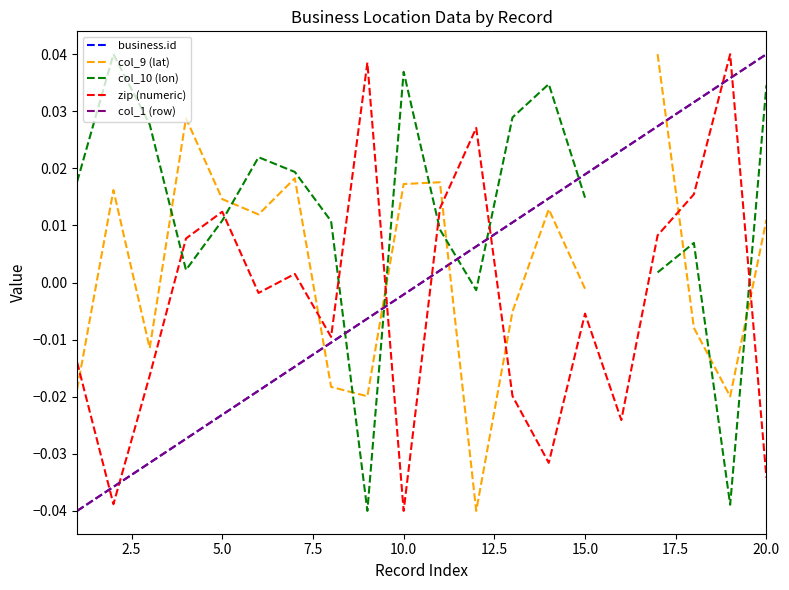

Which series has the widest spread of values?

business.id